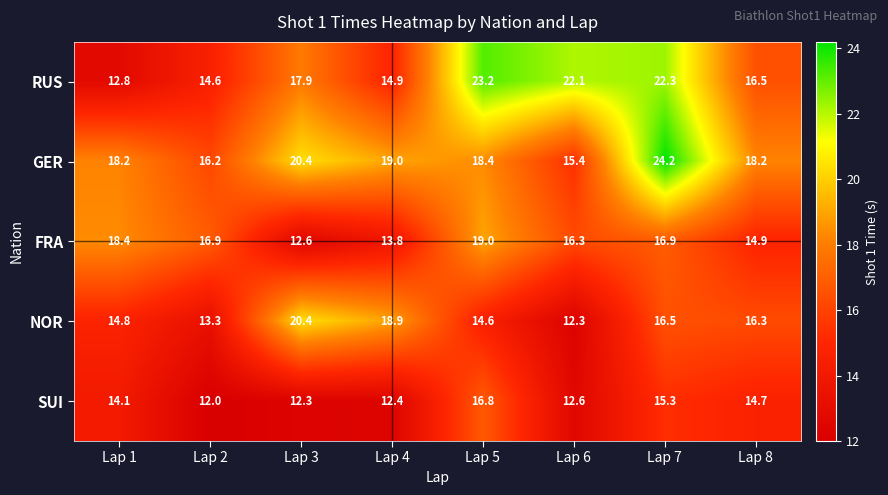

What is the difference between the RUS values at Lap 4 and Lap 1?

2.1